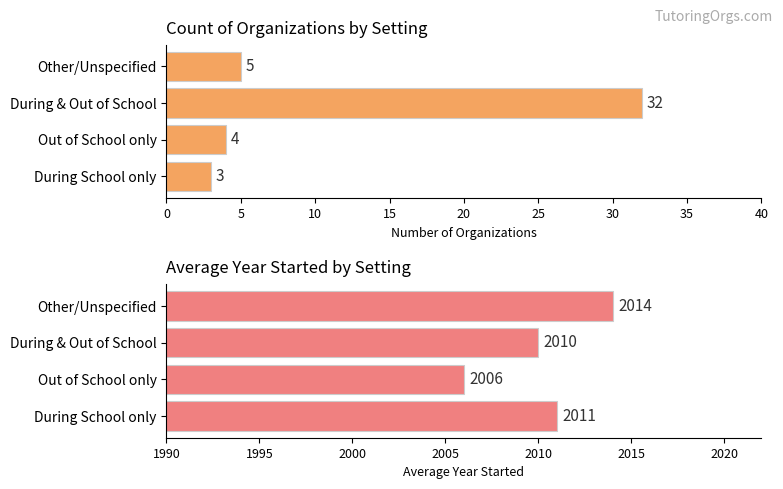

List the series in order of their peak value, highest first.

Average Year Started, Count of Organizations